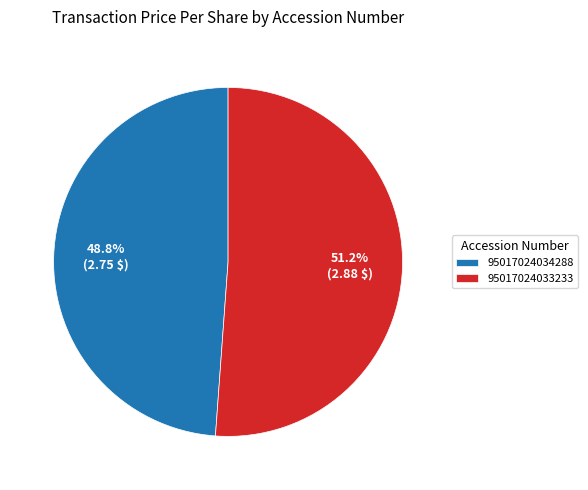

The 95017024034288 slice represents 49% of the pie. True or false?

True